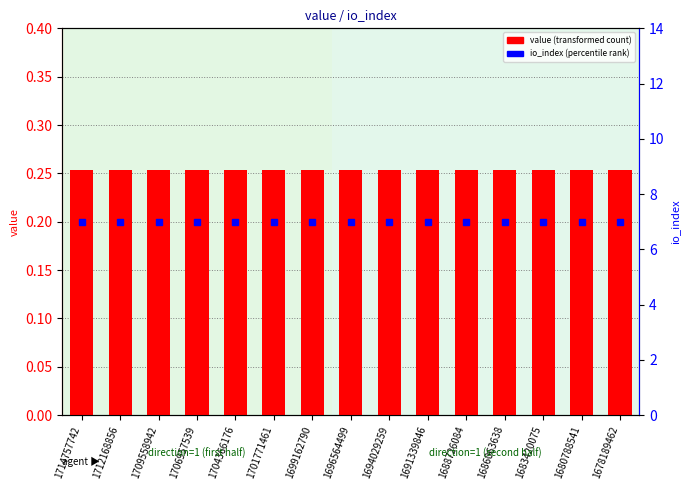

What is the sum of all value values?

3.8